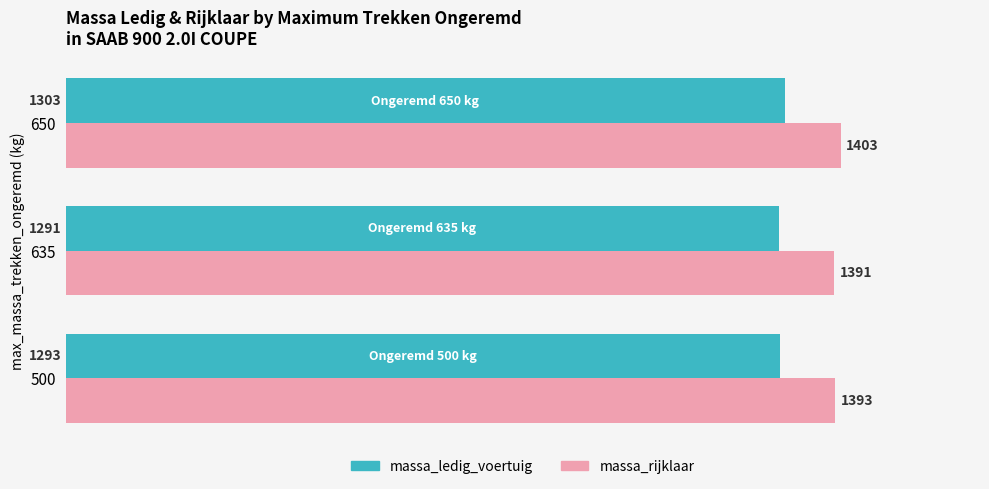

The value of massa_rijklaar at 635 is 2338. True or false?

False